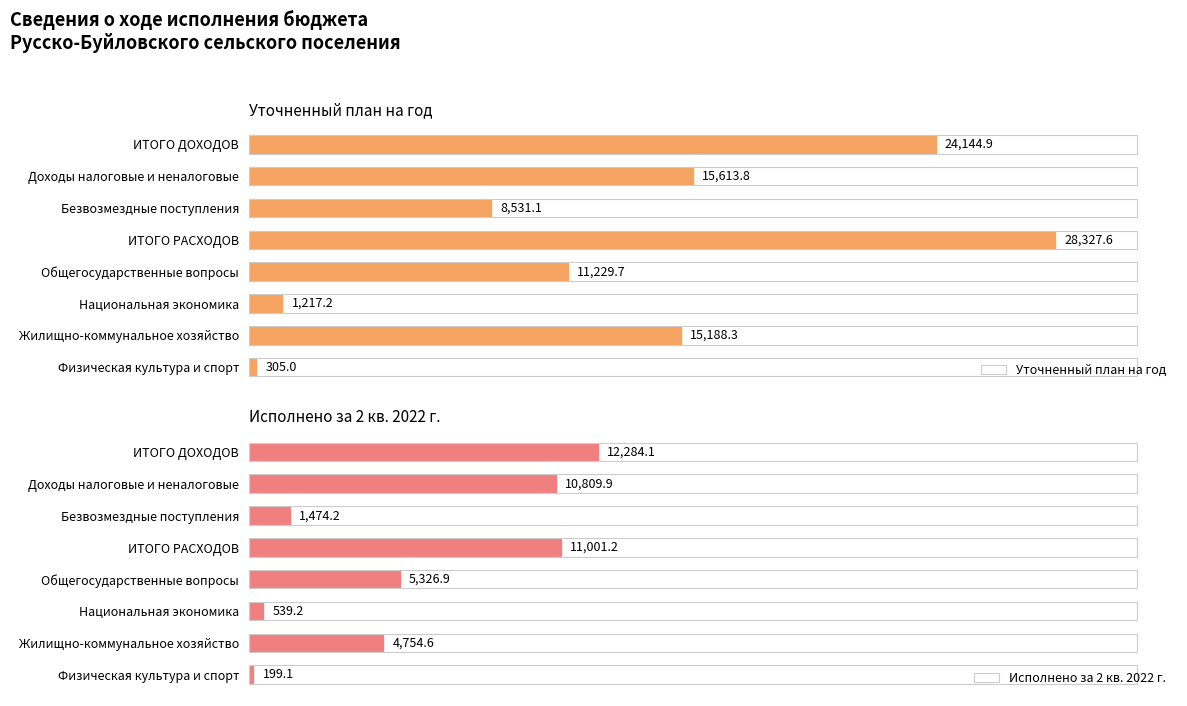

Rank the categories by Исполнено за 2 кв. 2022 г. value from highest to lowest.

ИТОГО ДОХОДОВ, ИТОГО РАСХОДОВ, Доходы налоговые и неналоговые, Общегосударственные вопросы, Жилищно-коммунальное хозяйство, Безвозмездные поступления, Национальная экономика, Физическая культура и спорт